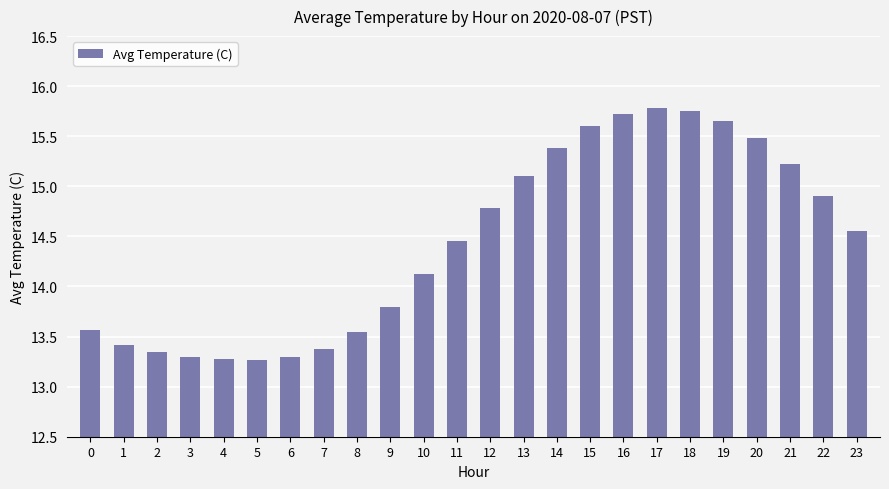

Is it true that the value at 18 is 15.8?

True